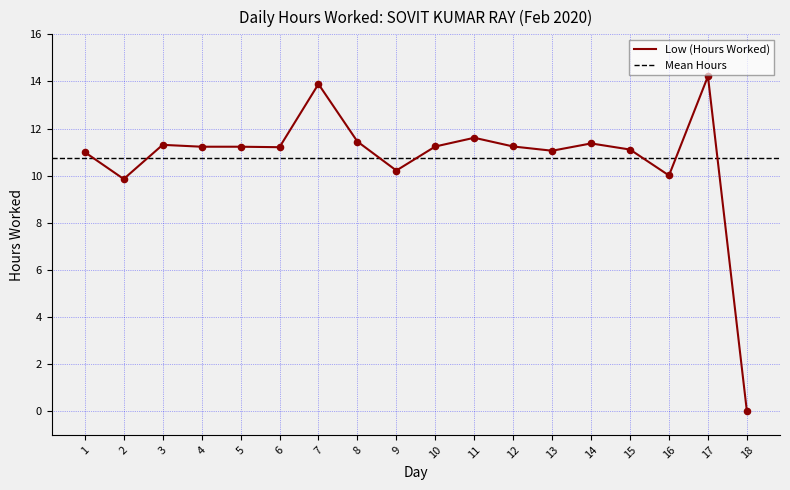

What is the change in value from 11 to 15?

-0.5